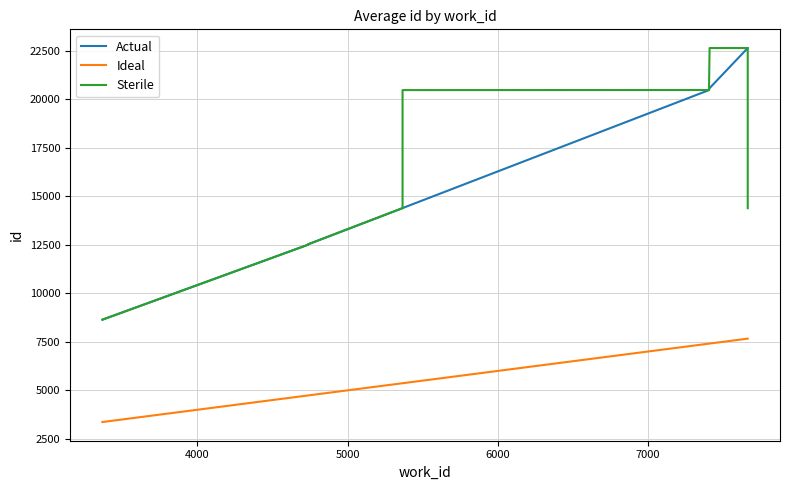

True or false: Sterile and Ideal cross at least once.

False